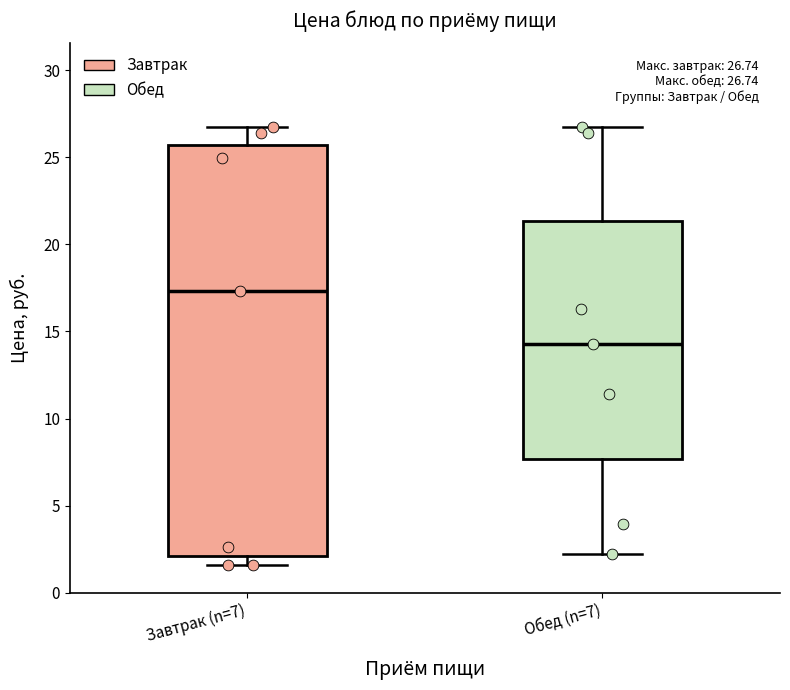

Which box is the tallest, from its lower edge to its upper edge?

Завтрак (n=7)